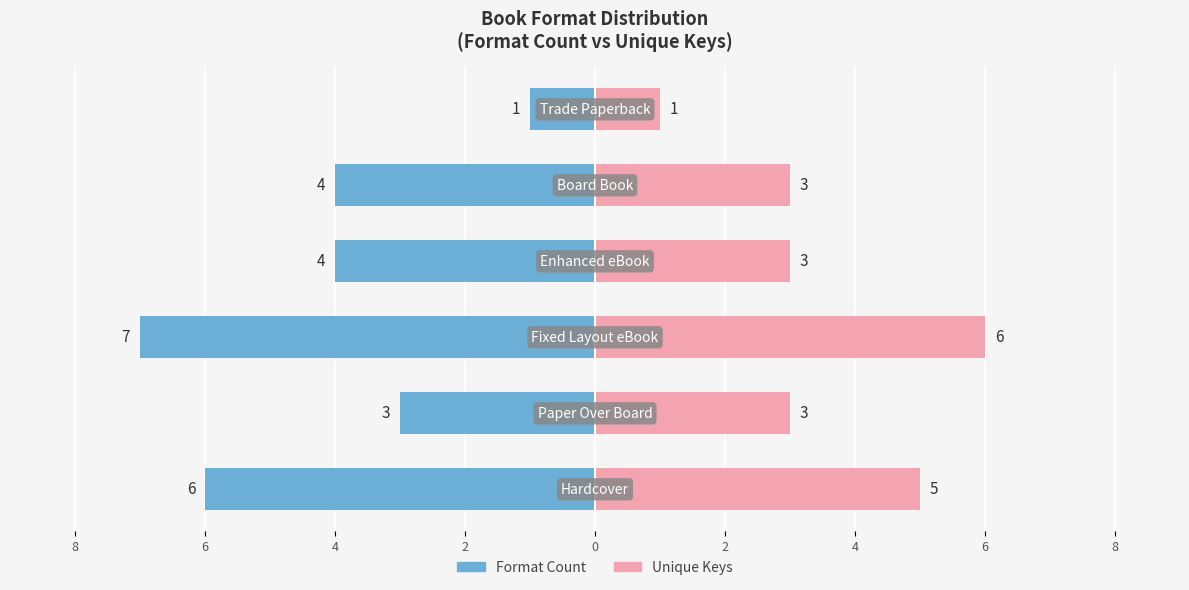

Read the Unique Keys value at 6.

6